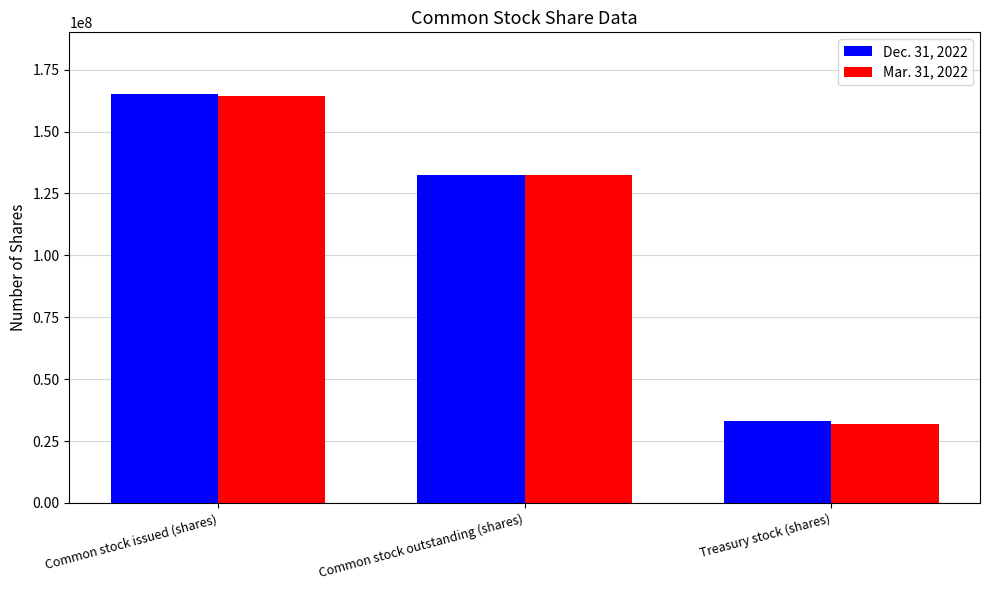

What are all the series names shown in the legend?

Dec. 31, 2022, Mar. 31, 2022